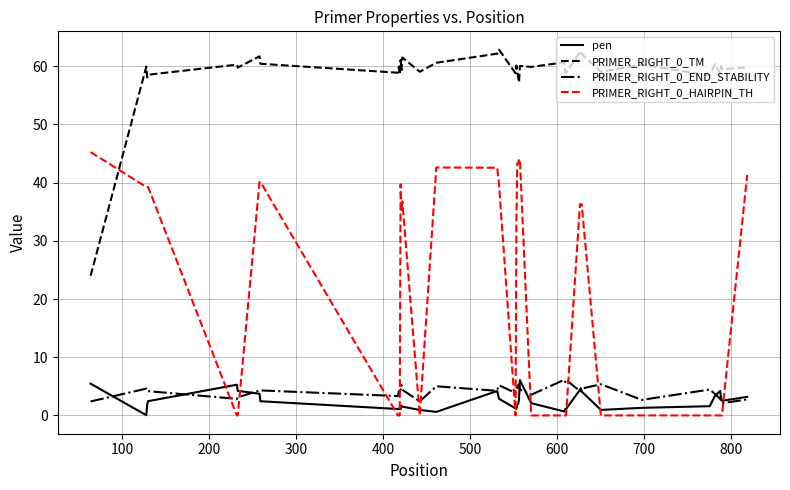

True or false: PRIMER_RIGHT_0_TM and pen cross at least once.

False